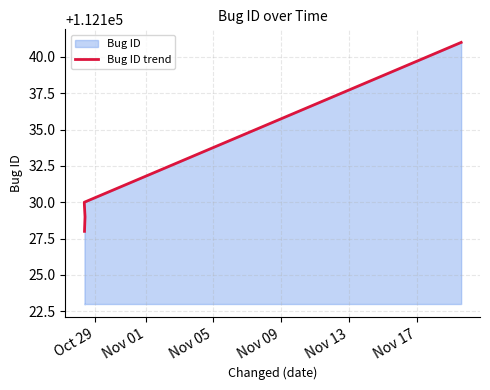

Reading left to right, extract all data points from this chart.

112128	112129	112130	112141